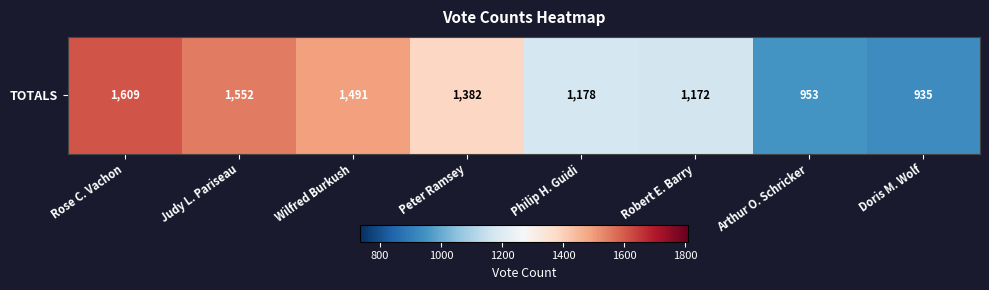

True or false: the data shows 1178 at Philip H. Guidi.

True